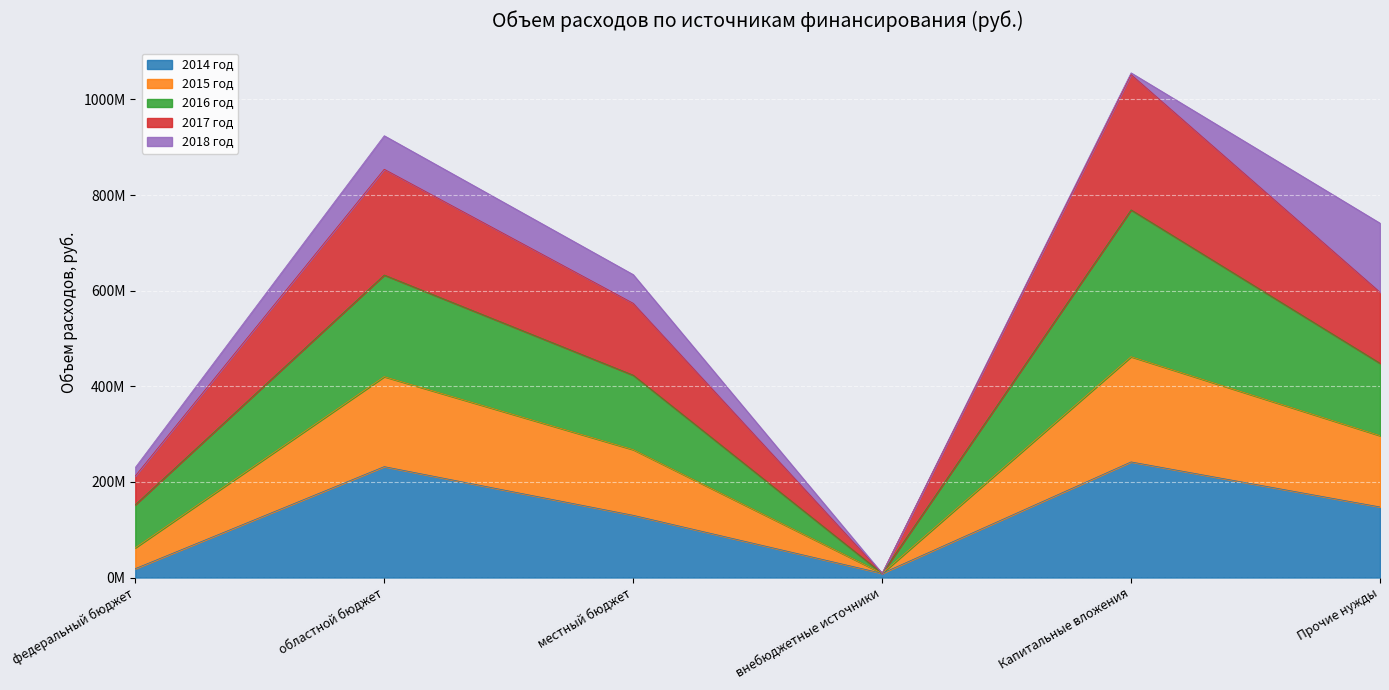

Does the chart display data point markers on the line(s)?

No